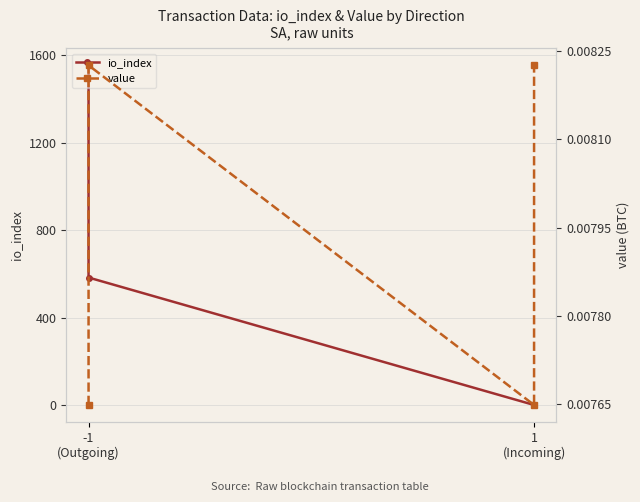

What is the difference between the second highest and second lowest values in the io_index series?

582.0